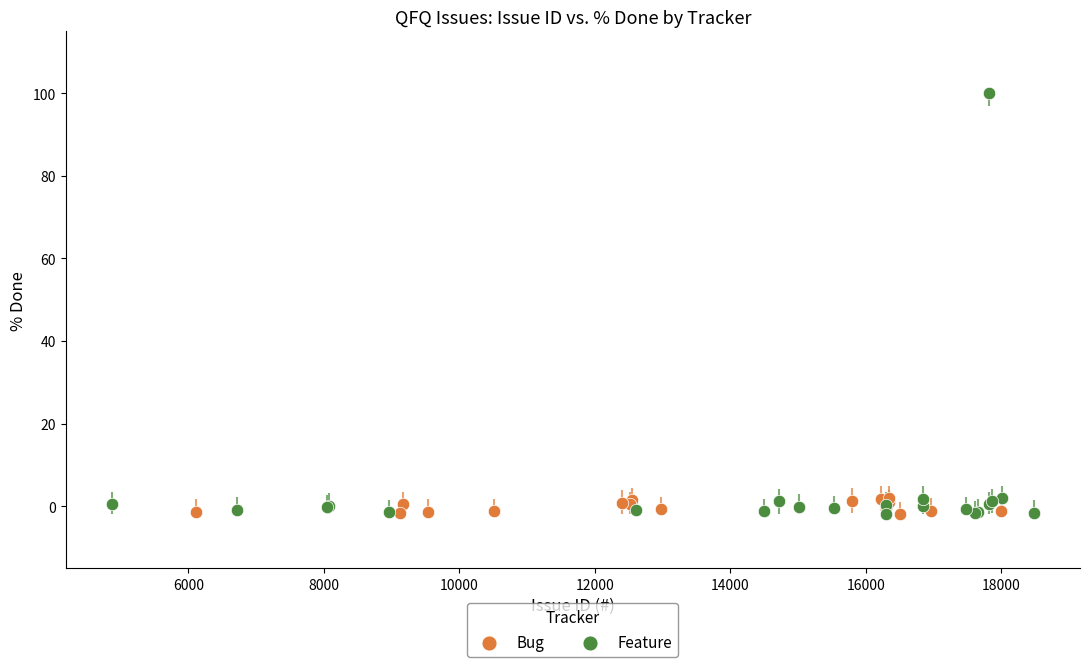

Which series has the largest Y range (max minus min)?

Feature